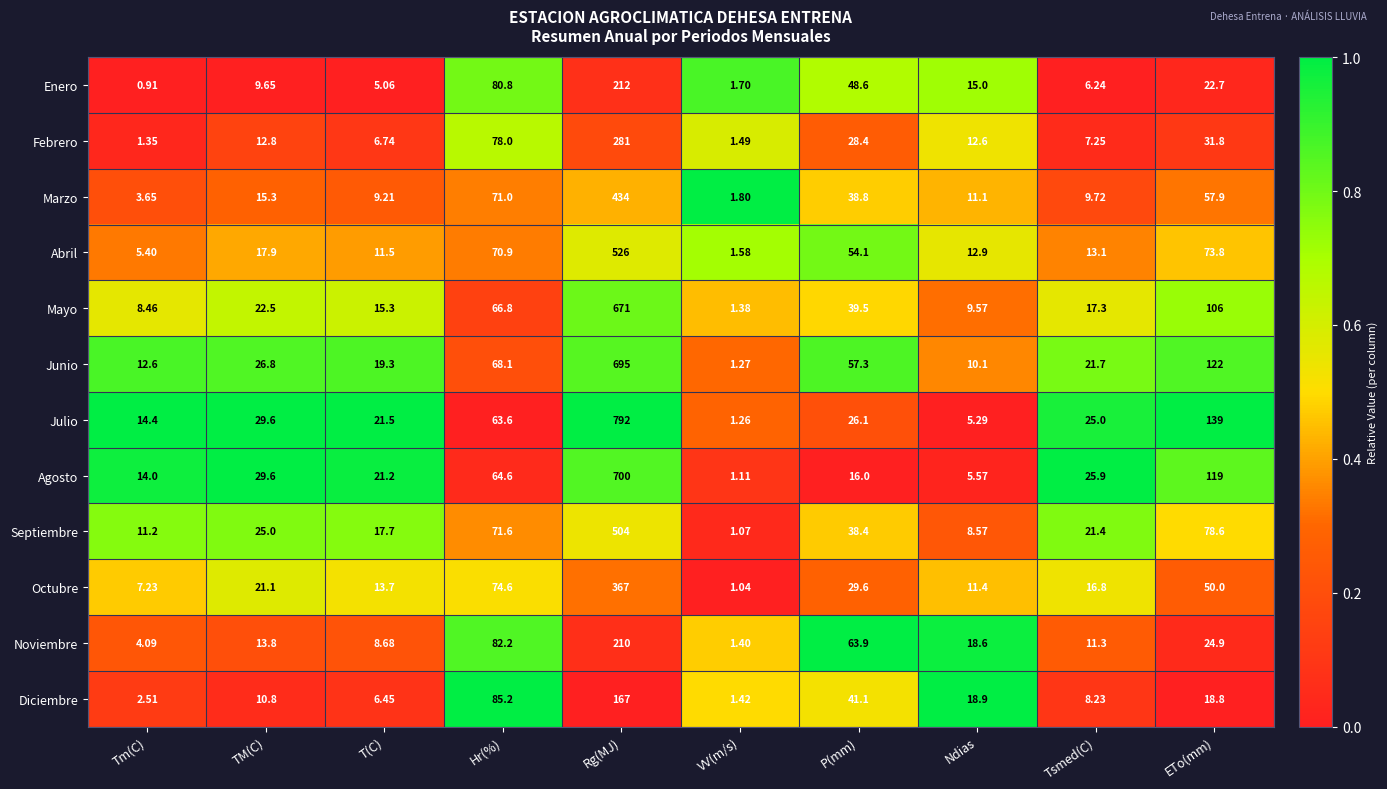

Which category has the highest value across all series?

Rg(MJ)